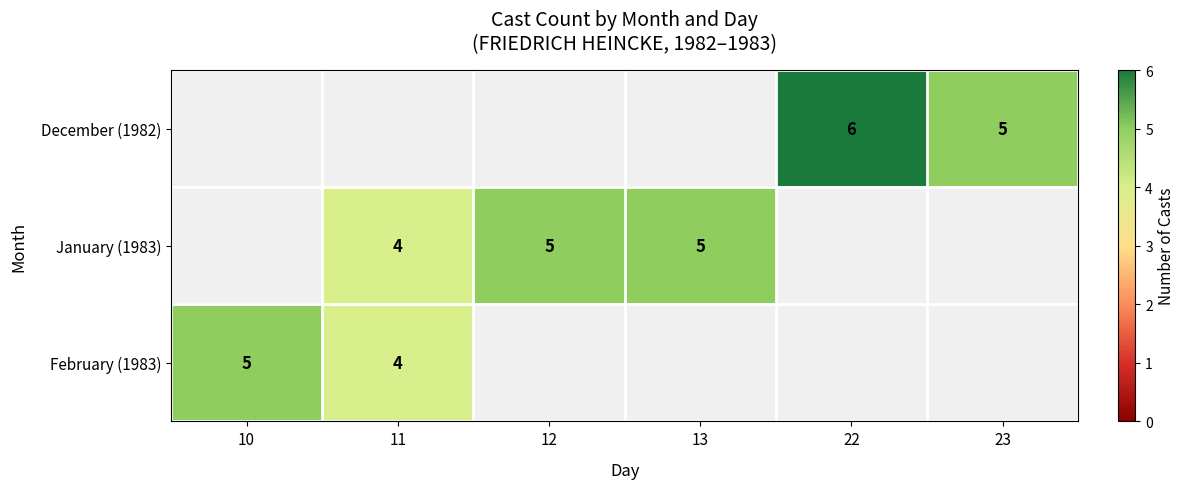

The February (1983) series shows 4 at 11. True or false?

True